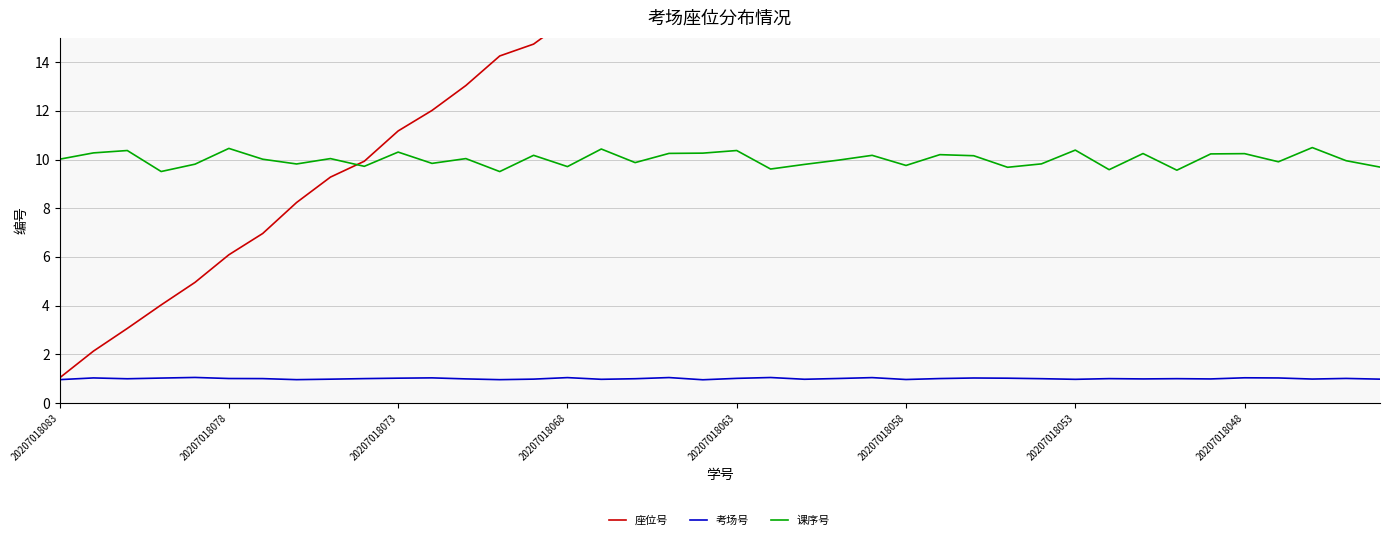

What is the approximate value of 课序号 at 22?

9.8